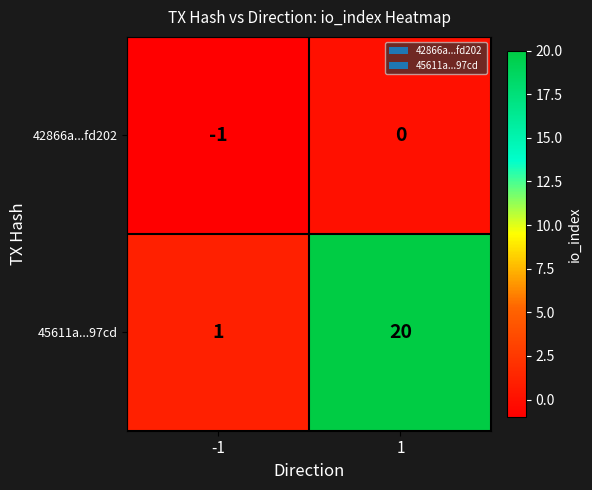

Reading left to right, transcribe all the data shown in this chart.

42866a...fd202: -1	0
45611a...97cd: 1	20